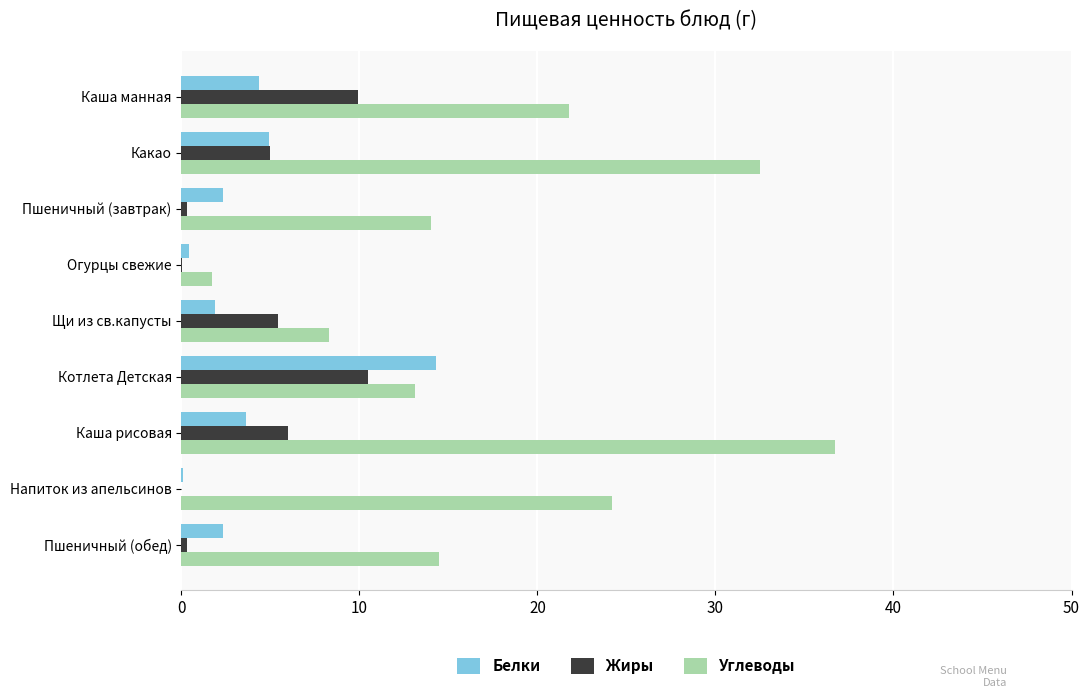

Between Каша манная and Щи из св.капусты, which series saw the biggest shift?

Углеводы